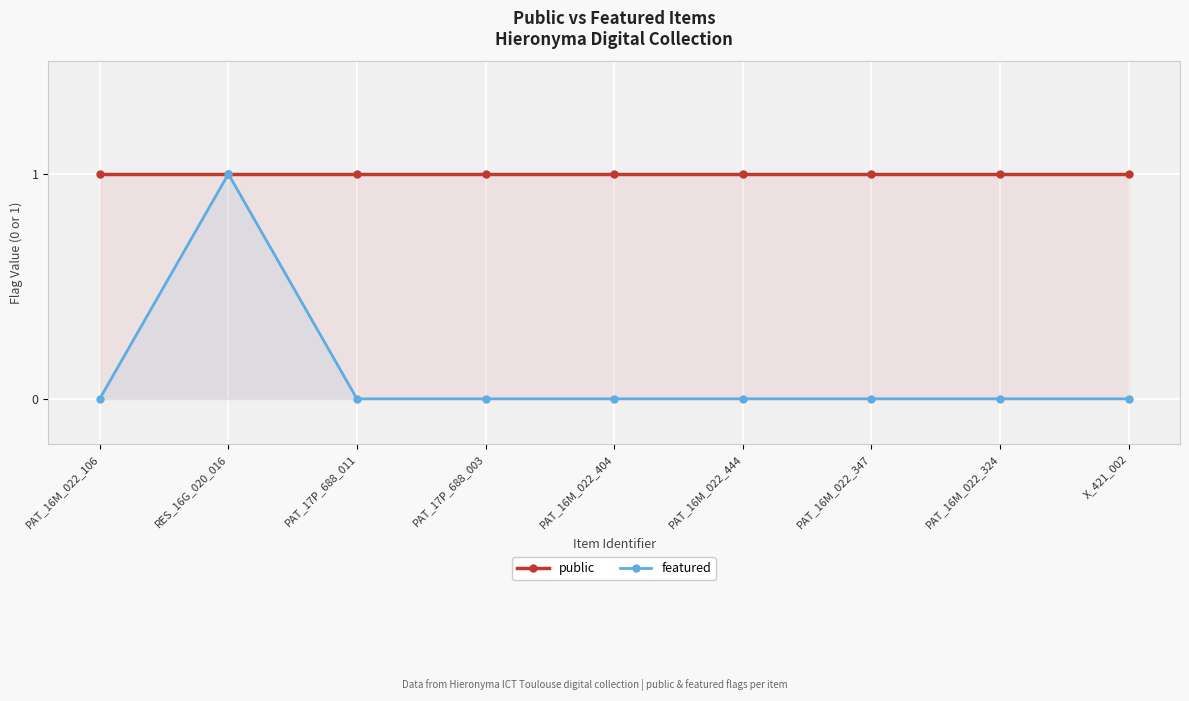

Rank the categories by public value from highest to lowest.

PAT_16M_022_106, RES_16G_020_016, PAT_17P_688_011, PAT_17P_688_003, PAT_16M_022_404, PAT_16M_022_444, PAT_16M_022_347, PAT_16M_022_324, X_421_002